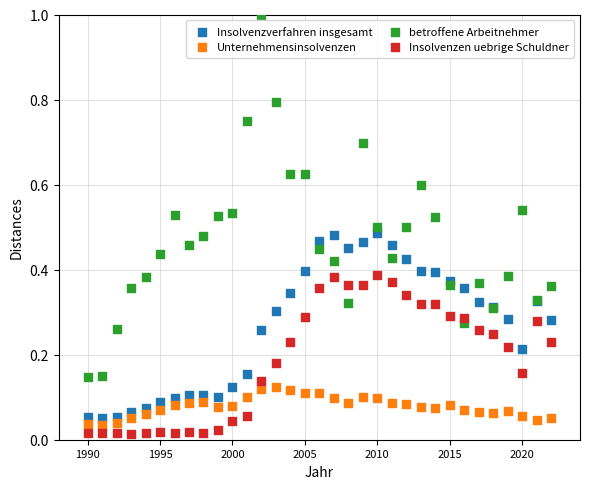

Which series has the widest spread of Y values?

betroffene Arbeitnehmer